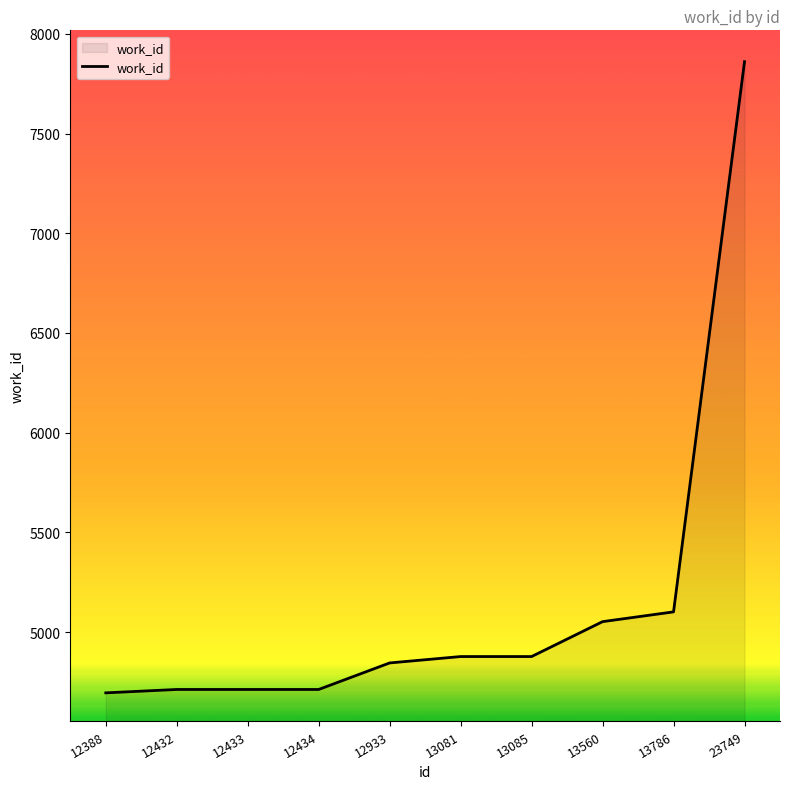

Reading left to right, list all the values displayed in this chart.

12388=4696	12432=4713	12433=4713	12434=4713	12933=4846	13081=4878	13085=4878	13560=5053	13786=5102	23749=7860